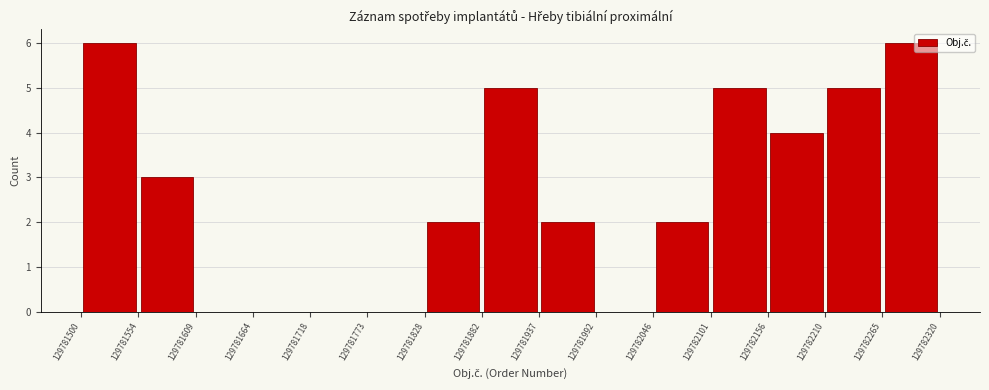

How tall is the bar that spans 129782101 to 129782156 on the x-axis? The values are not printed on the chart, so give them approximately, as read against the axis.

5